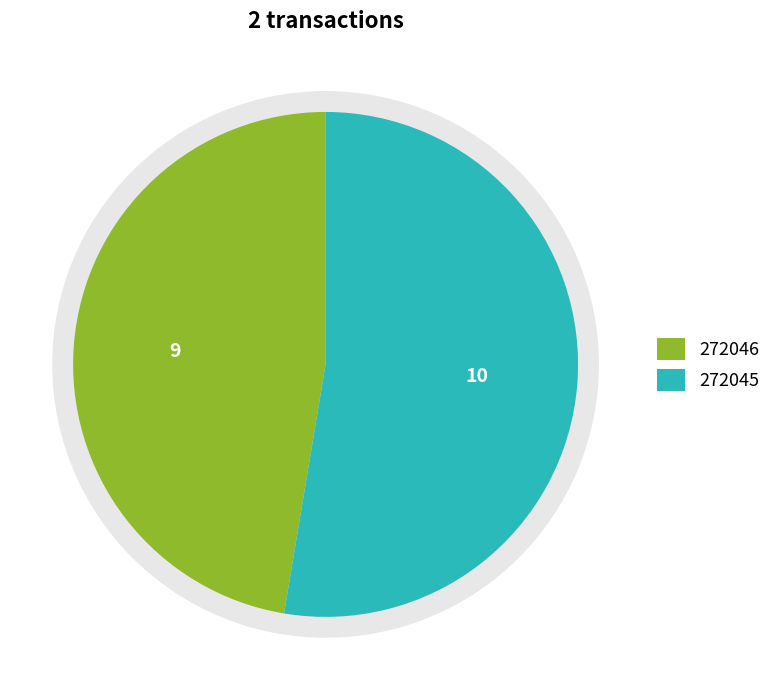

Approximately how many times larger is the value at 272045 compared to 272046?

1.1